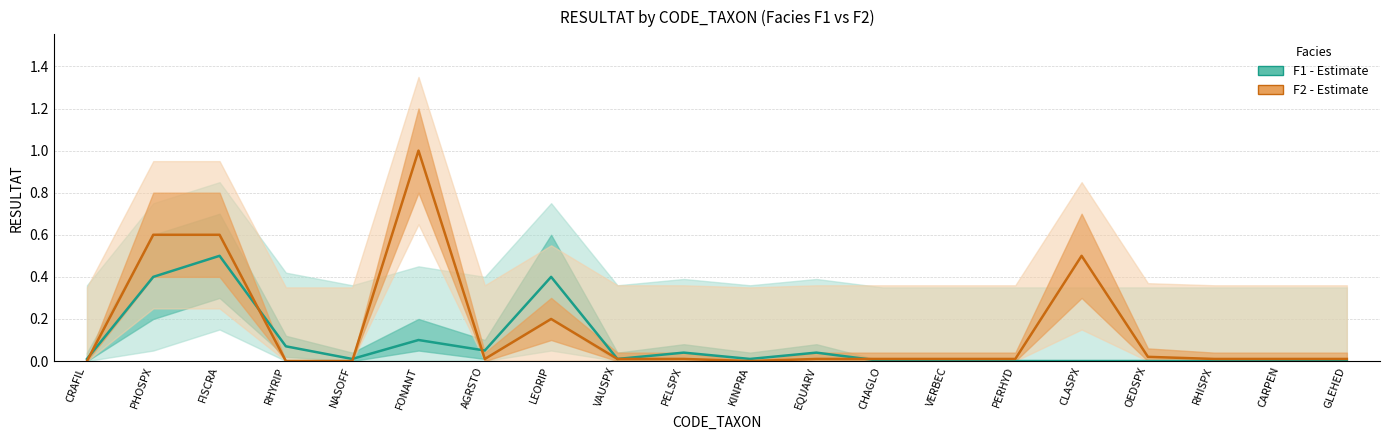

Reading left to right, extract all data points from this chart.

F1 - RESULTAT: CRAFIL=0.0	PHOSPX=0.4	FISCRA=0.5	RHYRIP=0.1	NASOFF=0.0	FONANT=0.1	AGRSTO=0.1	LEORIP=0.4	VAUSPX=0.0	PELSPX=0.0	KINPRA=0.0	EQUARV=0.0	CHAGLO=0.0	VERBEC=0.0	PERHYD=0.0	CLASPX=0.0	OEDSPX=0.0	RHISPX=0.0	CARPEN=0.0	GLEHED=0.0
F2 - RESULTAT: CRAFIL=0.0	PHOSPX=0.6	FISCRA=0.6	RHYRIP=0.0	NASOFF=0.0	FONANT=1.0	AGRSTO=0.0	LEORIP=0.2	VAUSPX=0.0	PELSPX=0.0	KINPRA=0.0	EQUARV=0.0	CHAGLO=0.0	VERBEC=0.0	PERHYD=0.0	CLASPX=0.5	OEDSPX=0.0	RHISPX=0.0	CARPEN=0.0	GLEHED=0.0